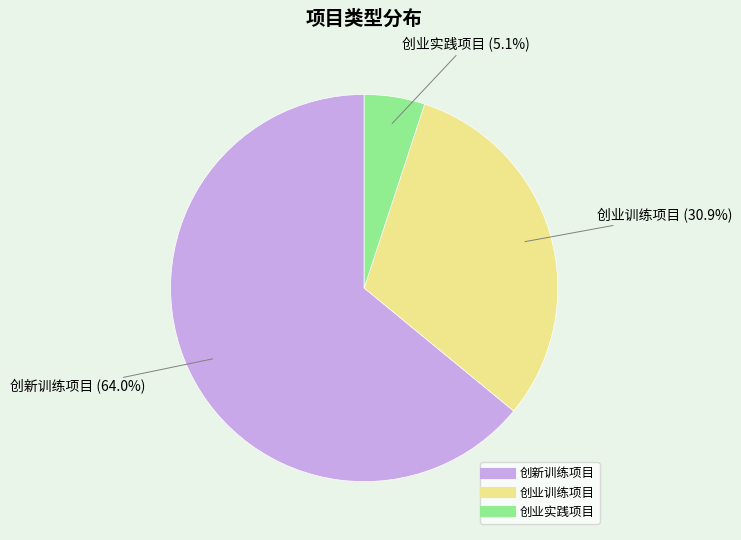

Count the number of slices in the pie.

3